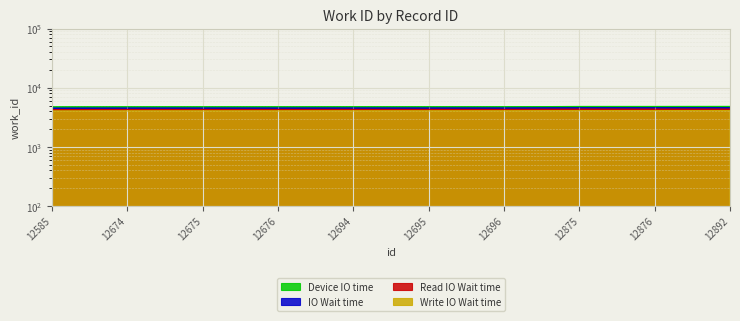

What is the difference between the values at 12695 and 12892?

43